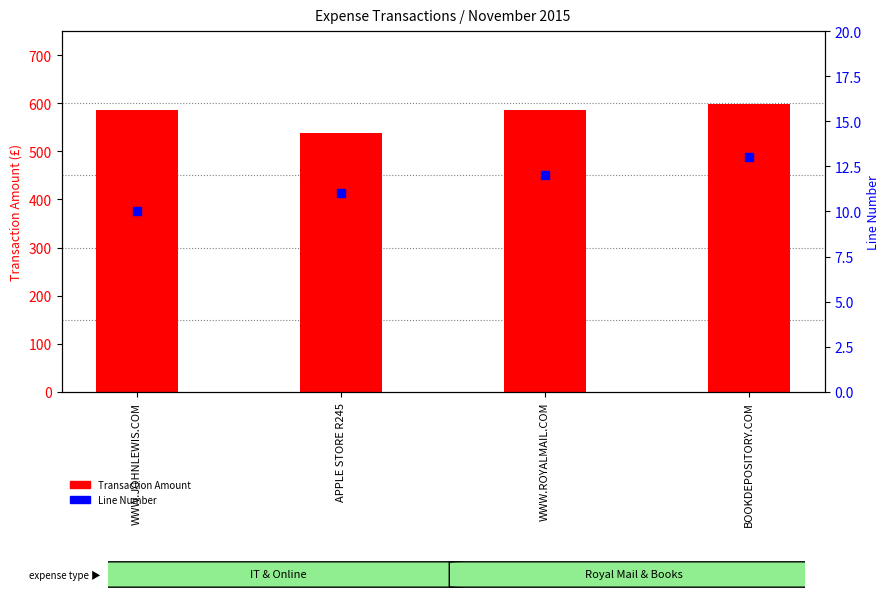

What is the total value across all series at BOOKDEPOSITORY.COM?

610.8